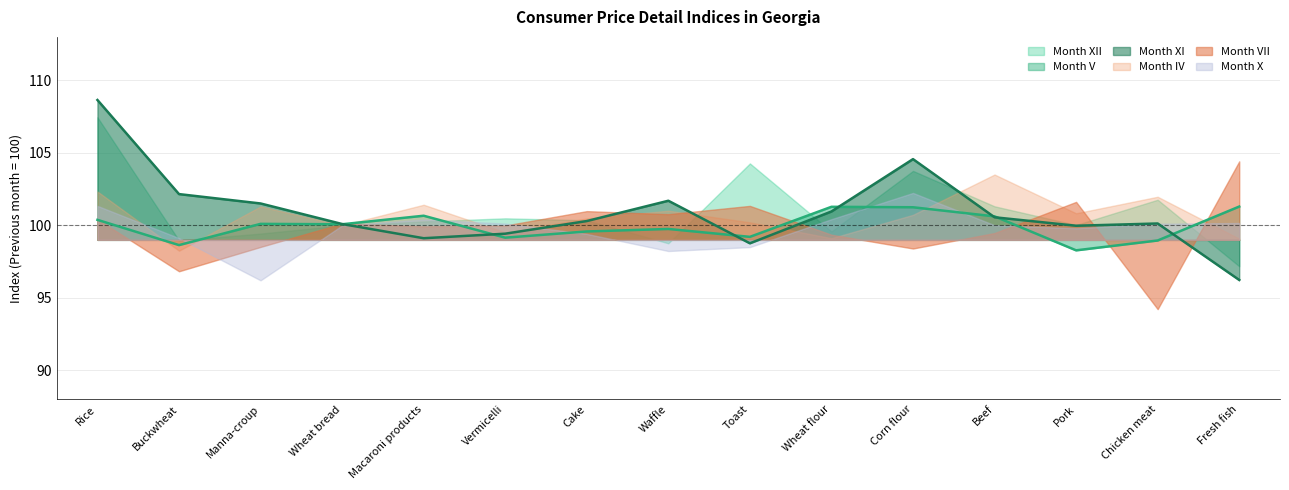

True or false: XI line has a value of 176.0 at Pork.

False